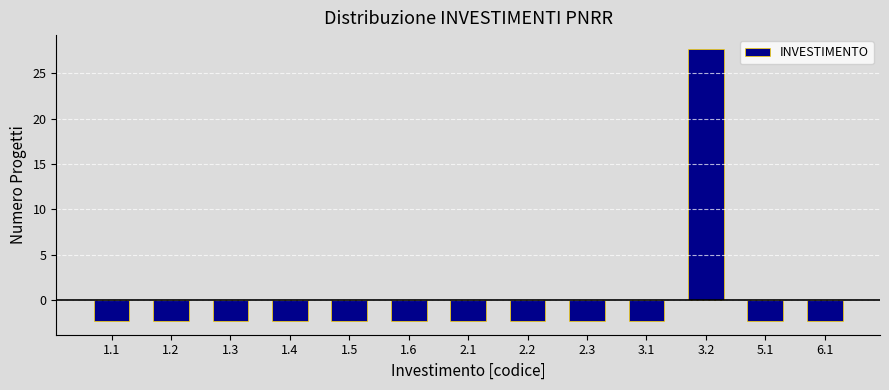

Reading left to right, transcribe all the data shown in this chart.

-2.3	-2.3	-2.3	-2.3	-2.3	-2.3	-2.3	-2.3	-2.3	-2.3	27.7	-2.3	-2.3